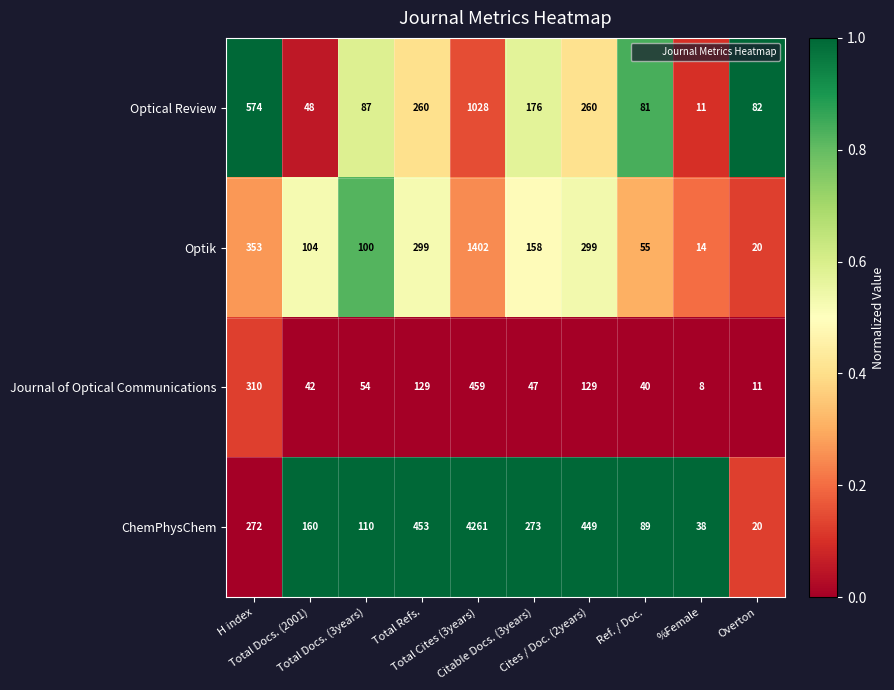

What is the total value across all series at Total Docs. (3years)?

351